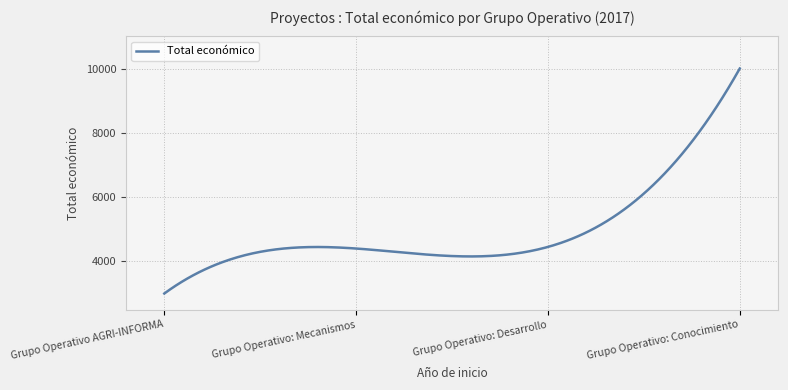

What is the smallest value displayed?

3000.0